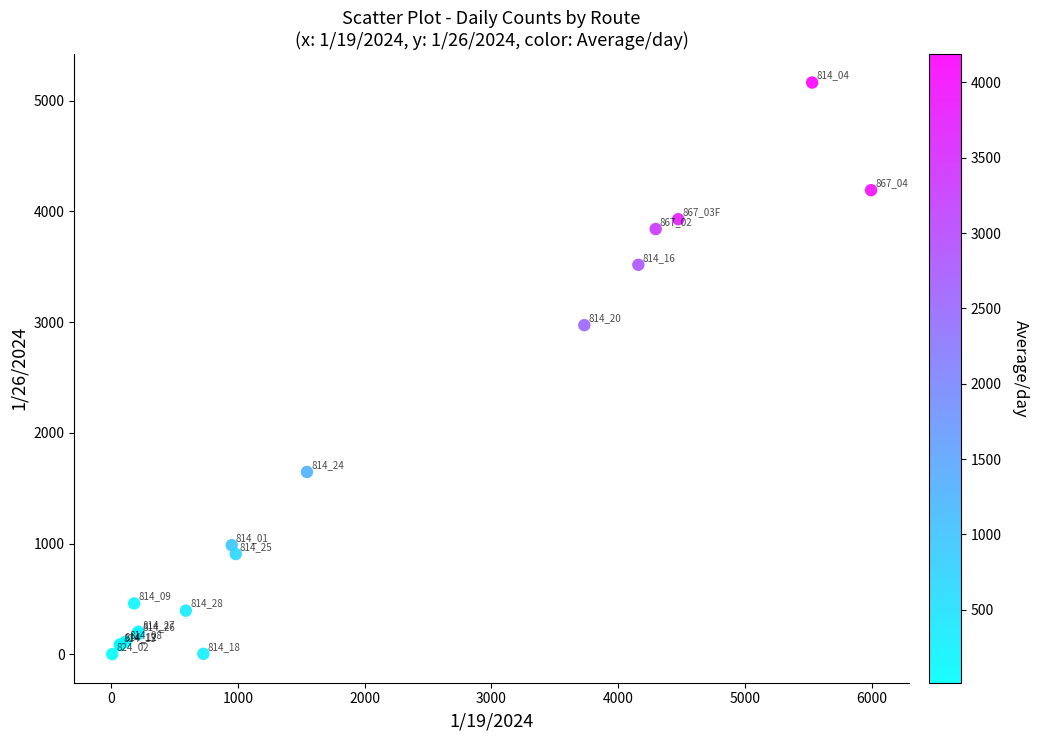

What Y value in the scatter plot is closest to 2582?

2972